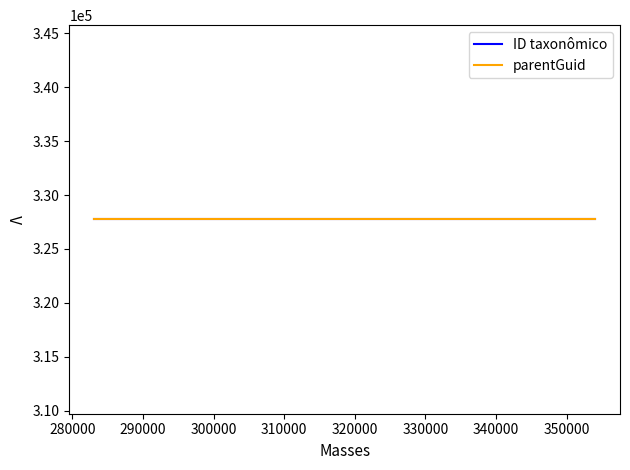

What is the difference between the maximum and minimum values in the ID taxonômico series?

70910